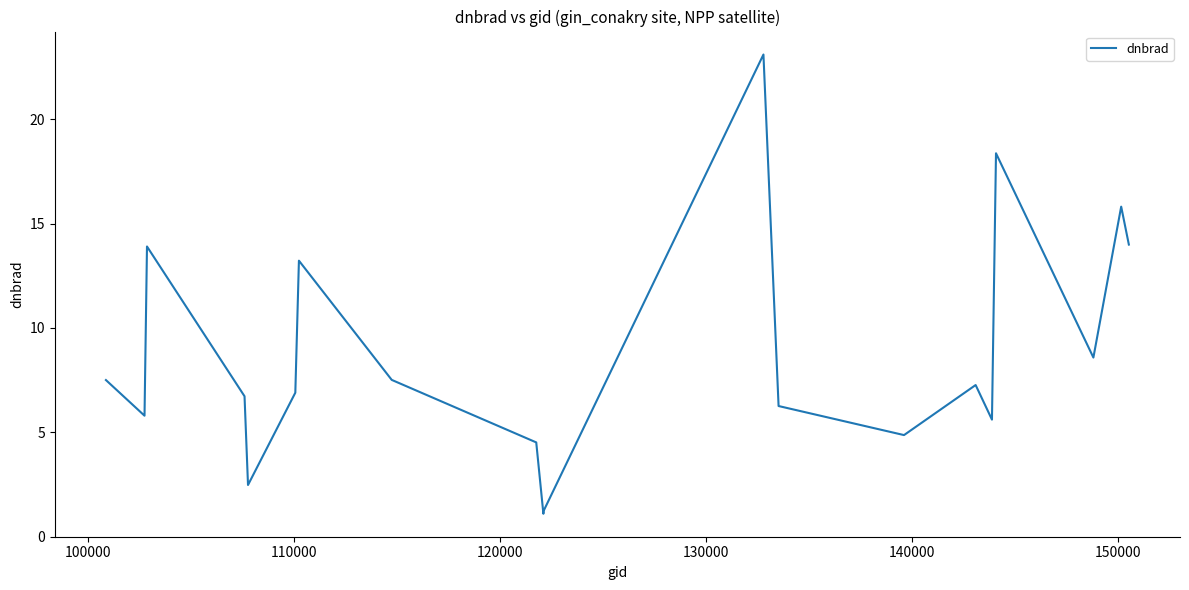

What is the maximum value shown in the chart?

23.1